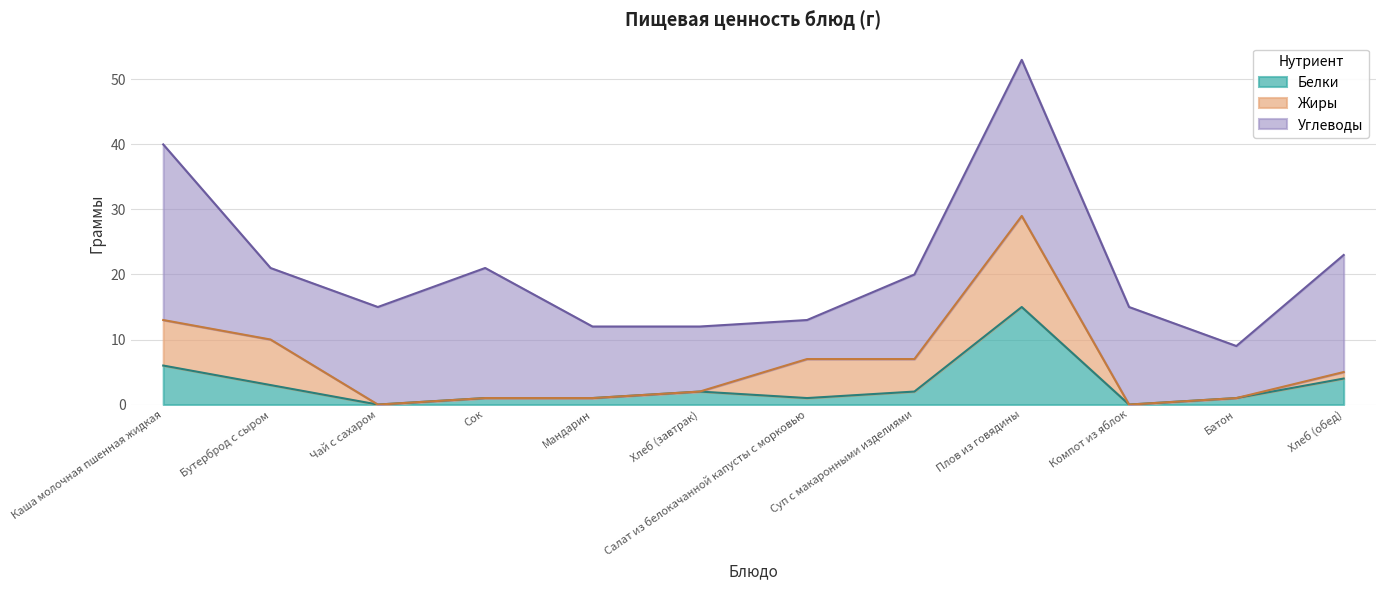

Is the value of Жиры at Хлеб (обед) greater than the value of Белки at Хлеб (завтрак)?

No